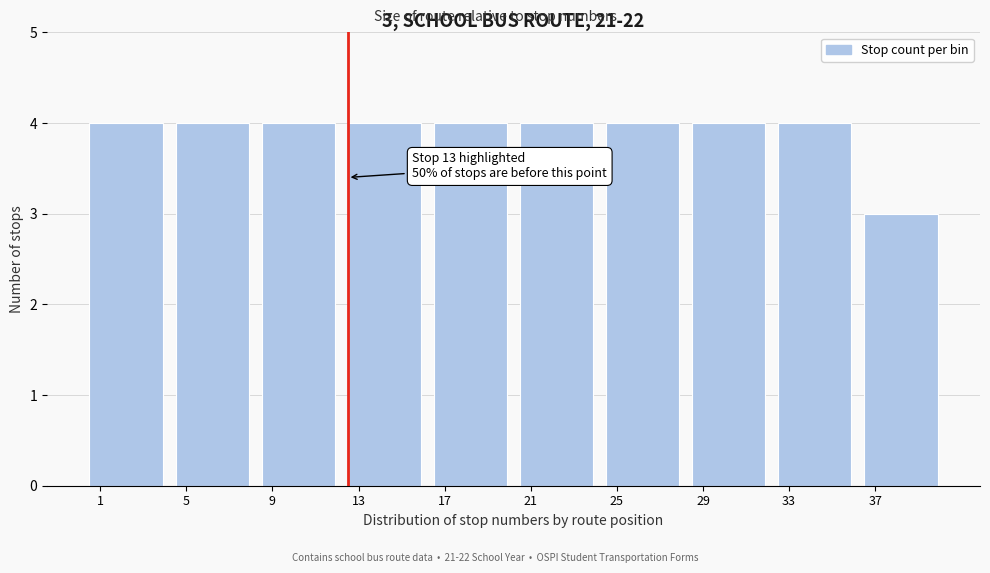

Reading left to right, list all the values displayed in this chart.

1=4	5=4	9=4	13=4	17=4	21=4	25=4	29=4	33=4	37=3